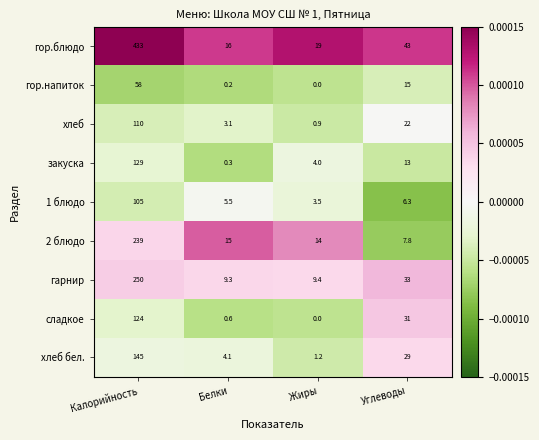

The value of гор.блюдо at Жиры is 19.0. True or false?

True